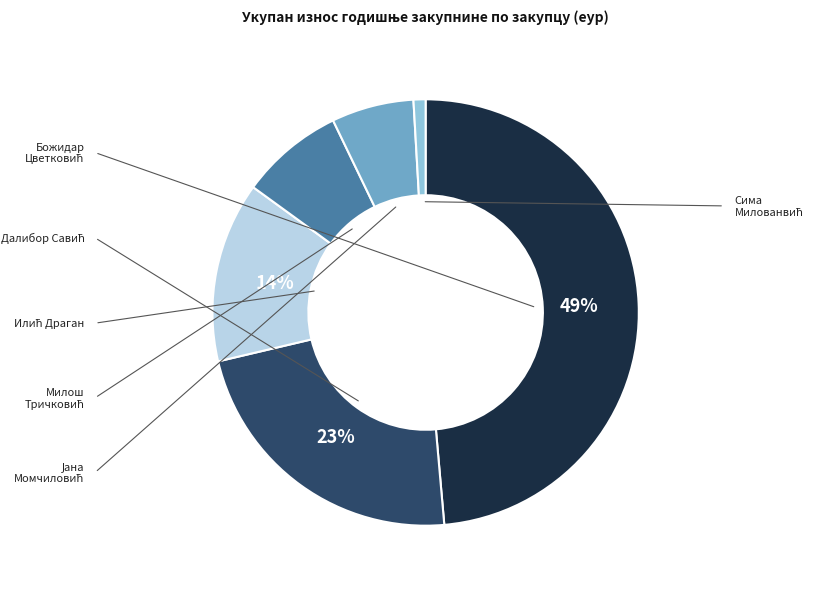

Is there a majority slice in this chart?

No